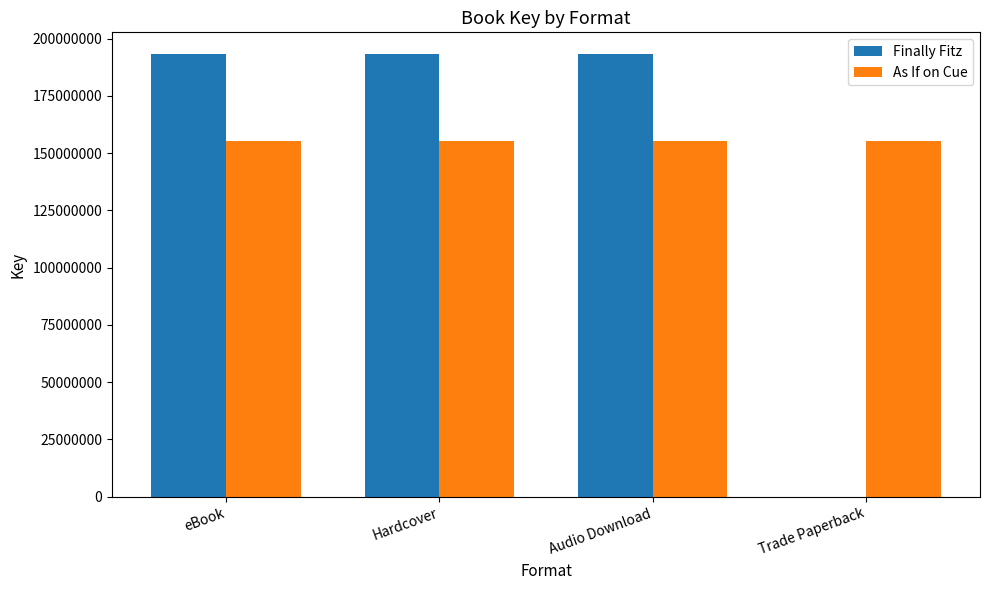

Is it true that As If on Cue equals 155204864 at Audio Download?

True